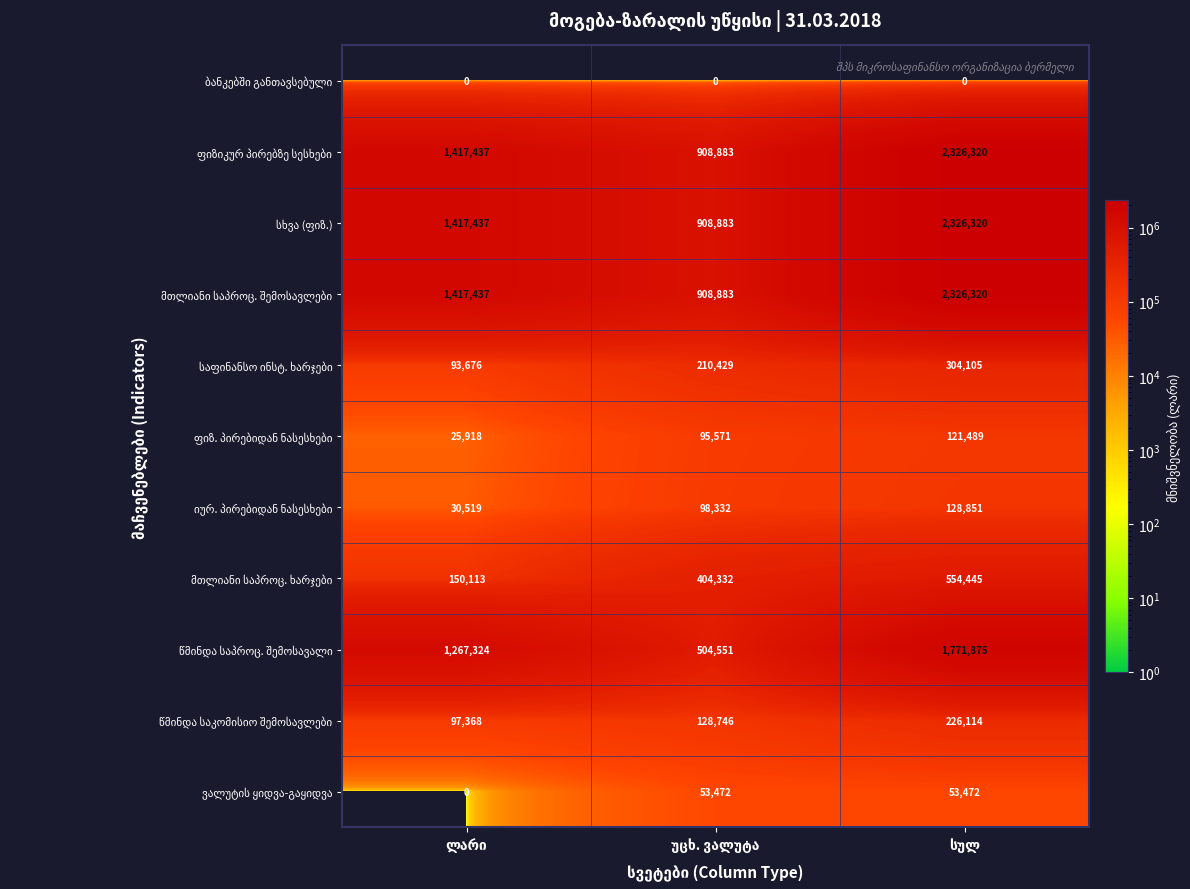

What is the greatest value displayed?

2326320